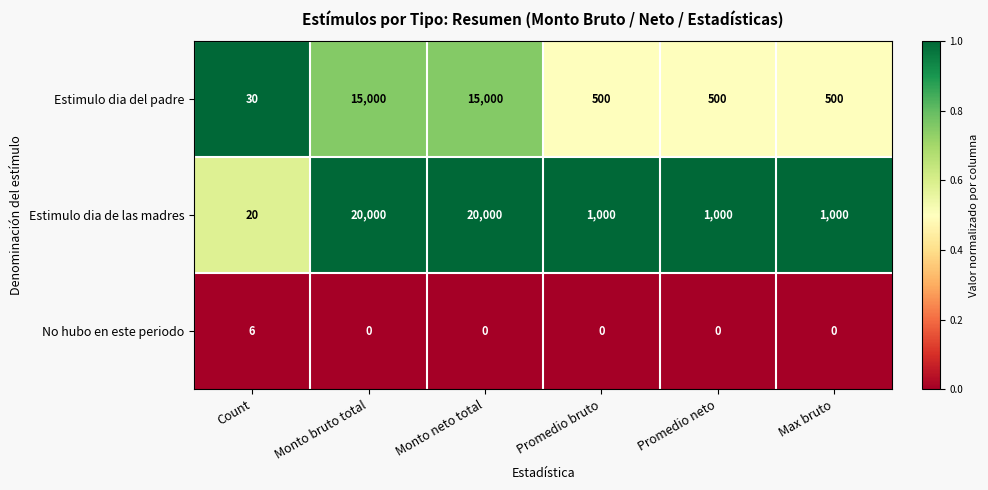

Reading right to left, list all the values displayed in this chart.

Estimulo dia del padre: 500	500	500	15000	15000	30
Estimulo dia de las madres: 1000	1000	1000	20000	20000	20
No hubo en este periodo: 0	0	0	0	0	6